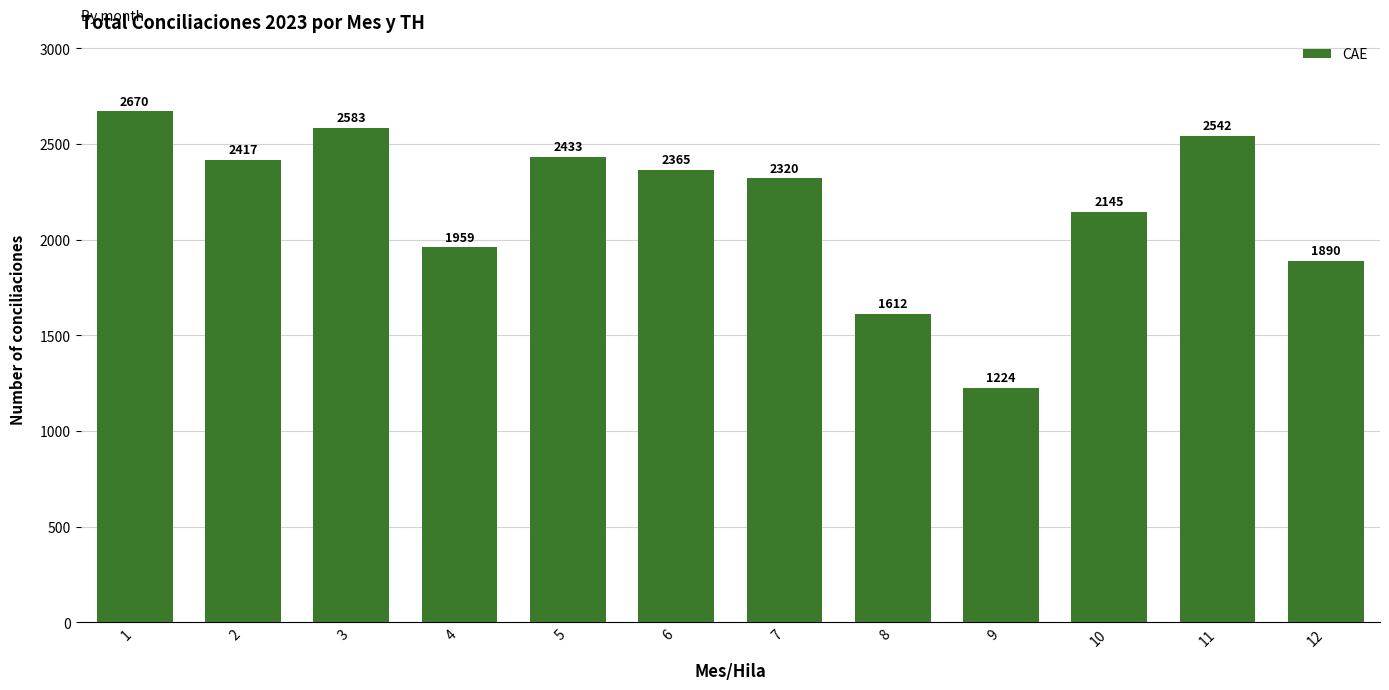

What is the ratio of the value at 7 to the value at 10?

1.1